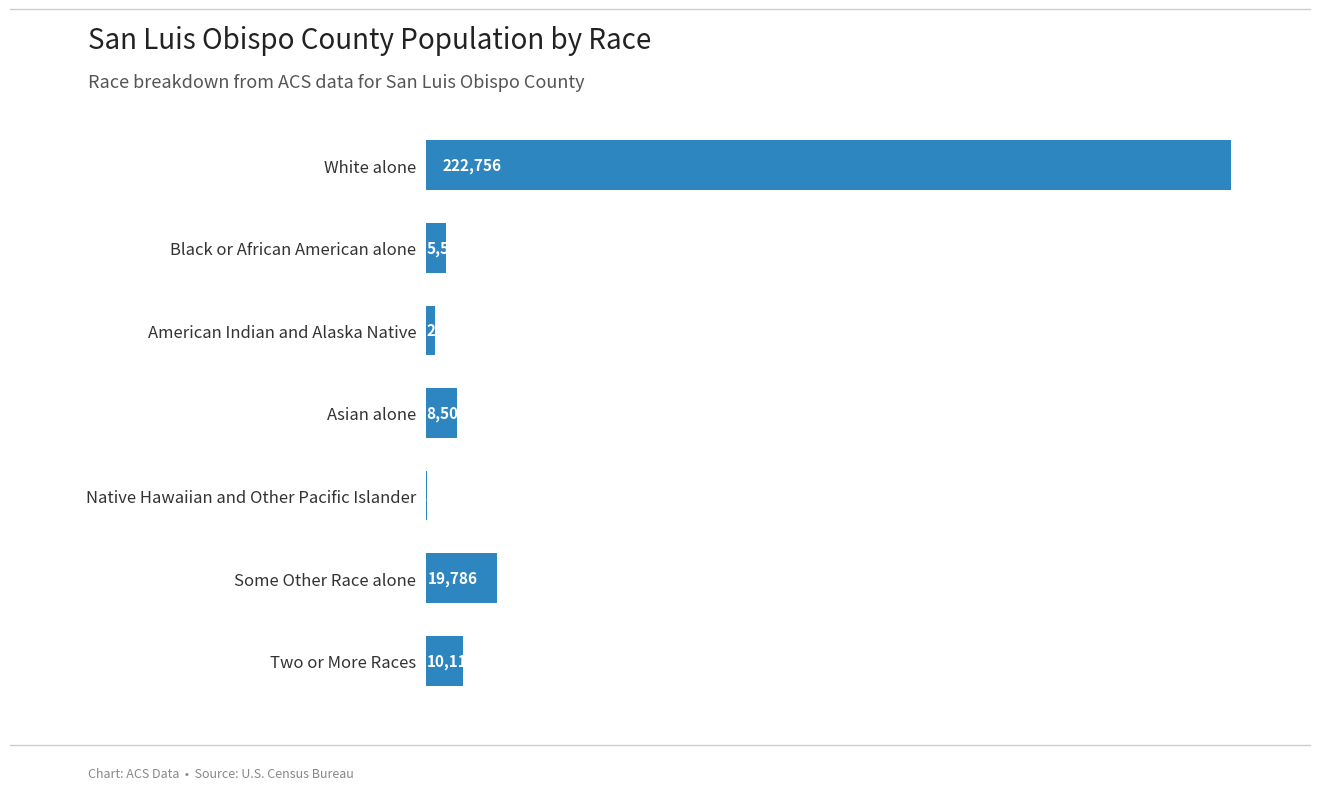

Which label corresponds to the largest value in the chart?

White alone